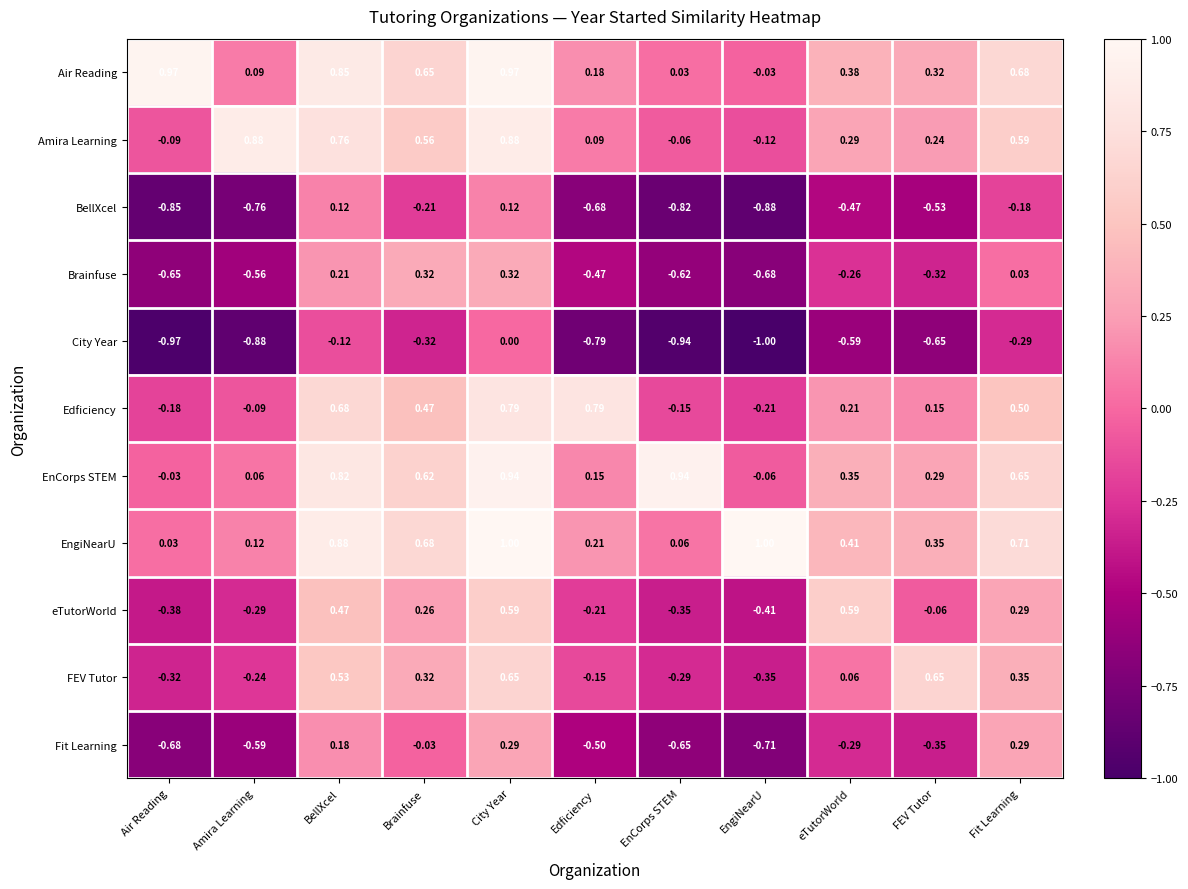

At which label is EnCorps STEM closest to 0?

Air Reading